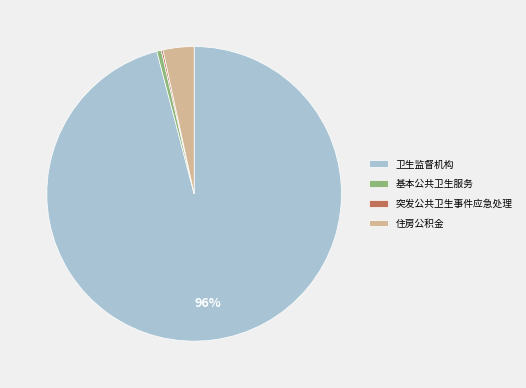

Does 住房公积金 account for over 50% of the chart?

No